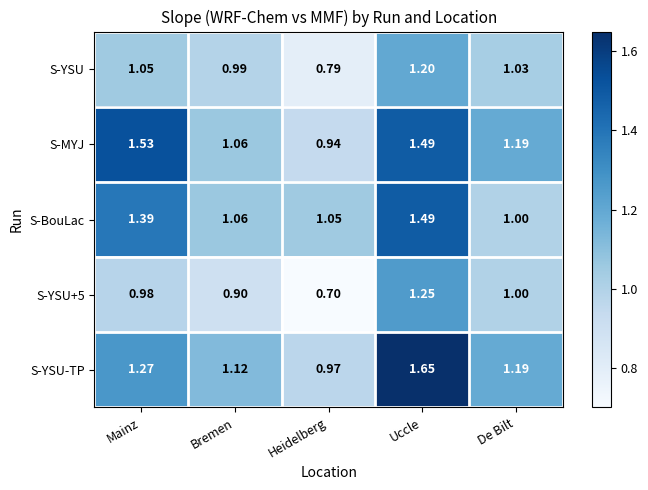

Where is S-YSU-TP nearest to the value 1?

Heidelberg